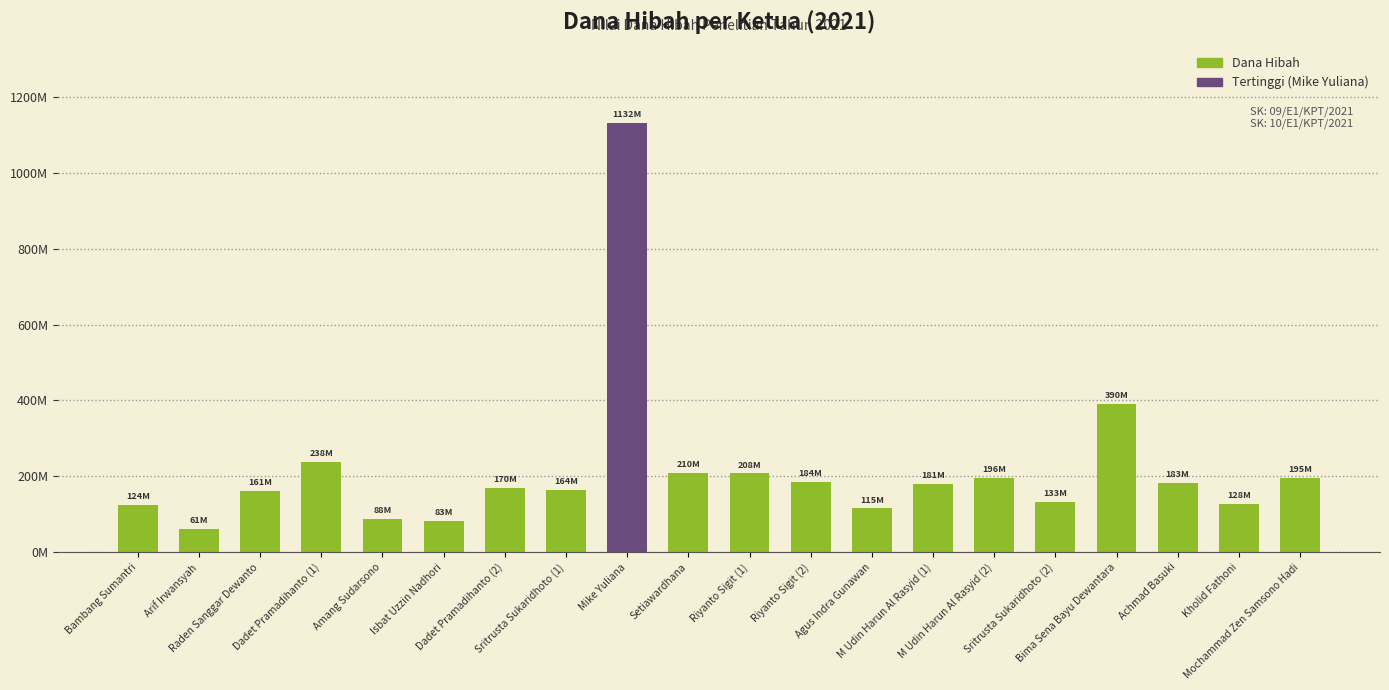

Which category has the lowest value across all series?

Arif Irwansyah